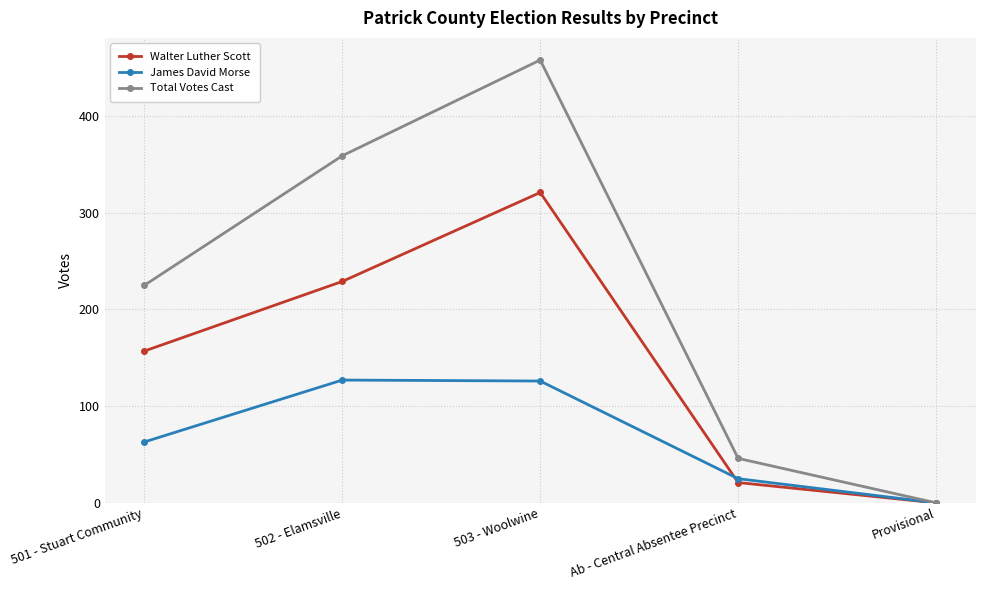

True or false: James David Morse has more than 1 interior local peaks.

False